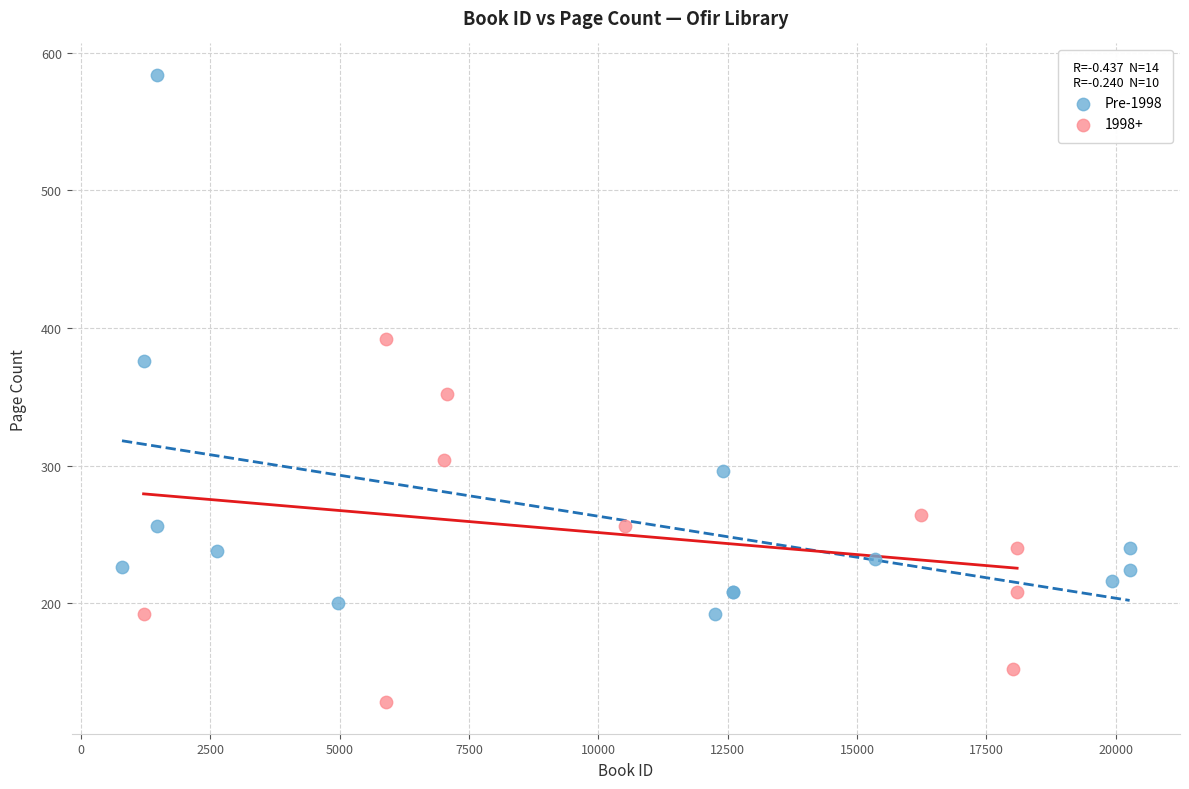

Which series reaches the minimum Y coordinate?

1998+